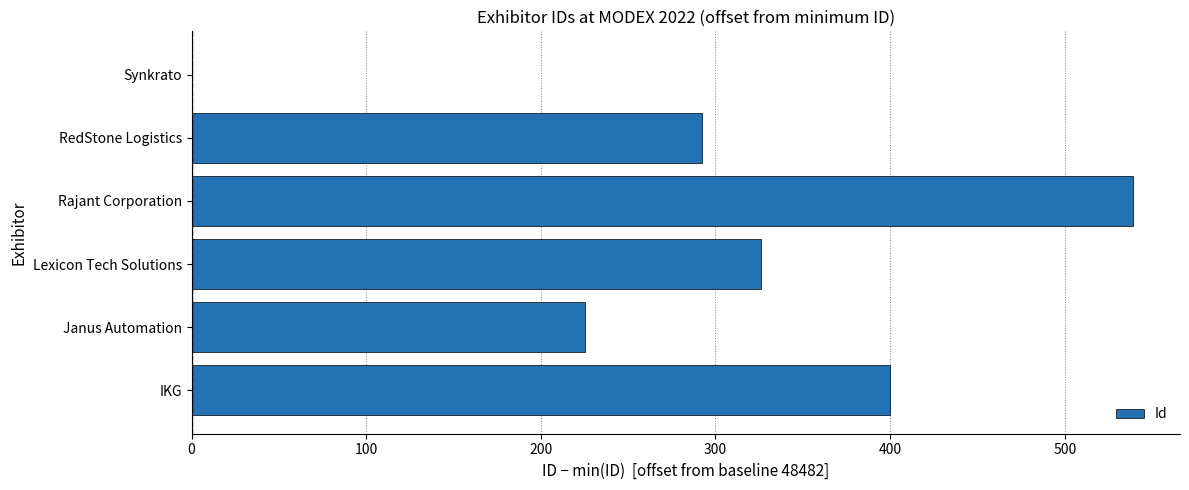

Which label corresponds to the largest value in the chart?

Rajant Corporation